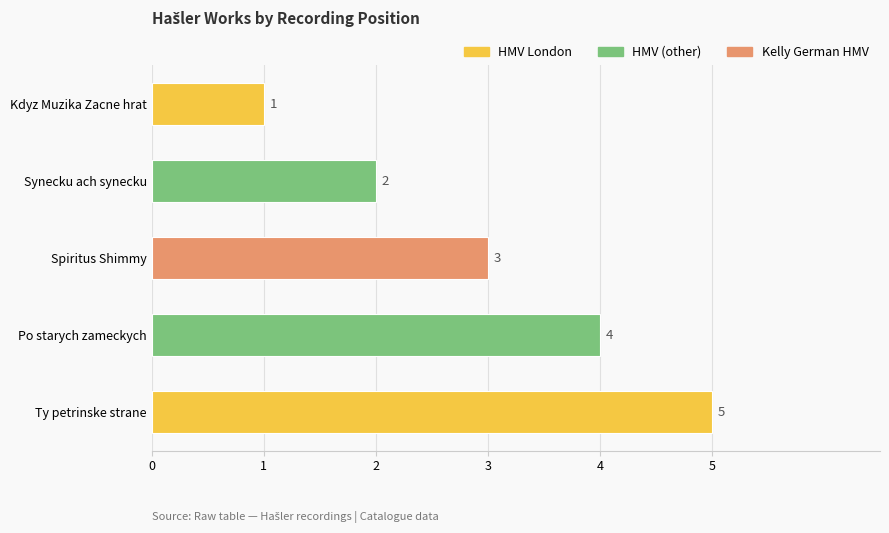

What value does the data have at Po starych zameckych?

4